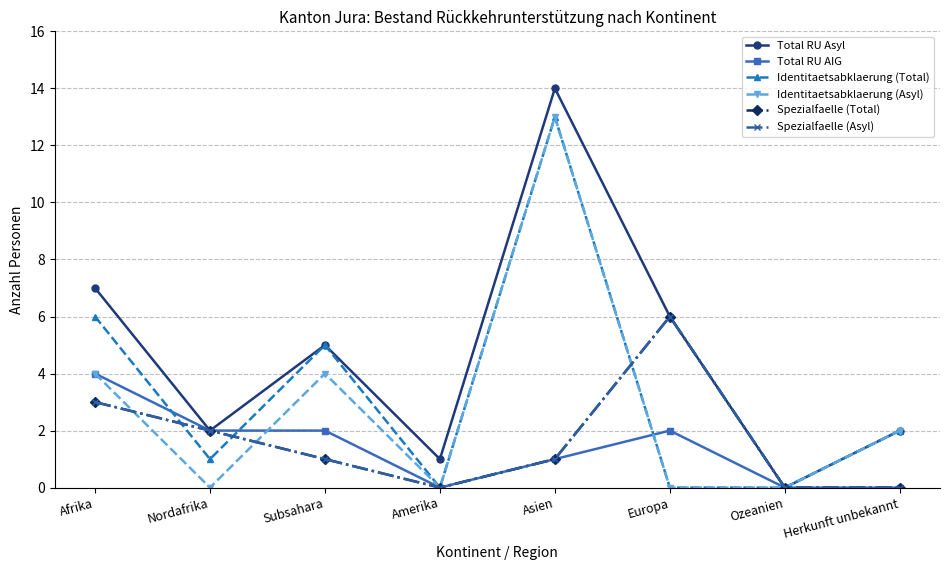

List the series in order of their peak value, lowest first.

Total RU AIG, Spezialfaelle (Total), Spezialfaelle (Asyl), Identitaetsabklaerung (Total), Identitaetsabklaerung (Asyl), Total RU Asyl